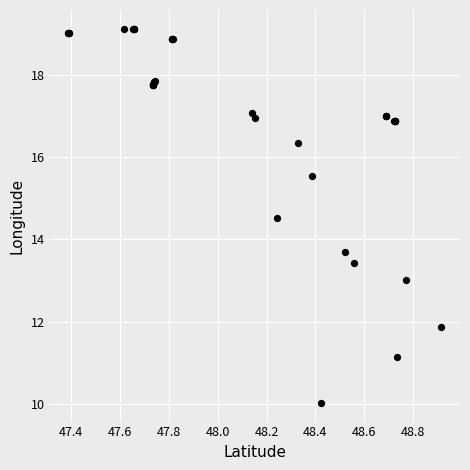

What Y value in the scatter plot is closest to 14?

13.7